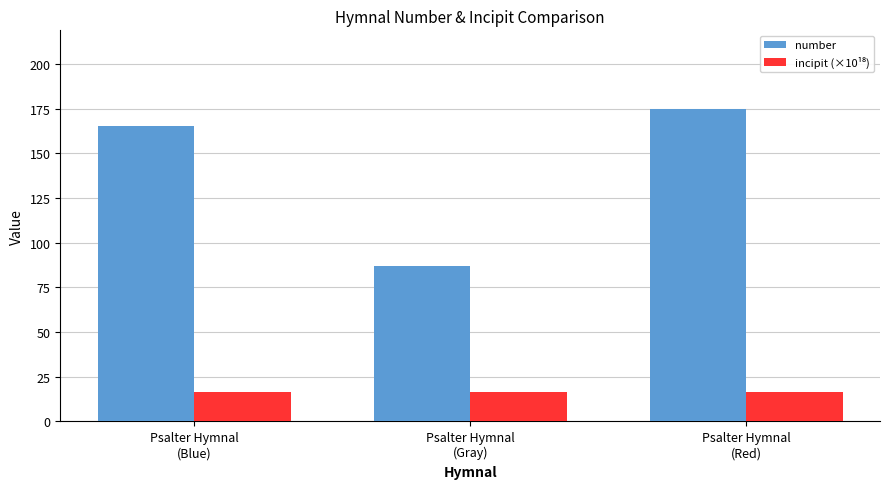

Where is number nearest to the value 131?

Psalter Hymnal
(Blue)